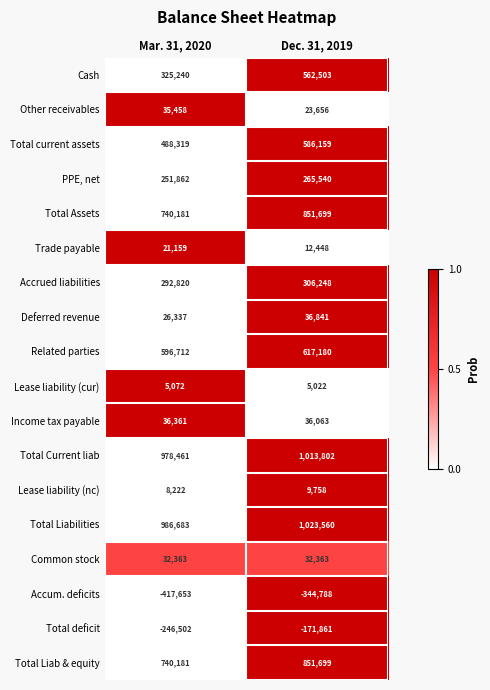

At which category is the sum across all series the highest?

Dec. 31, 2019